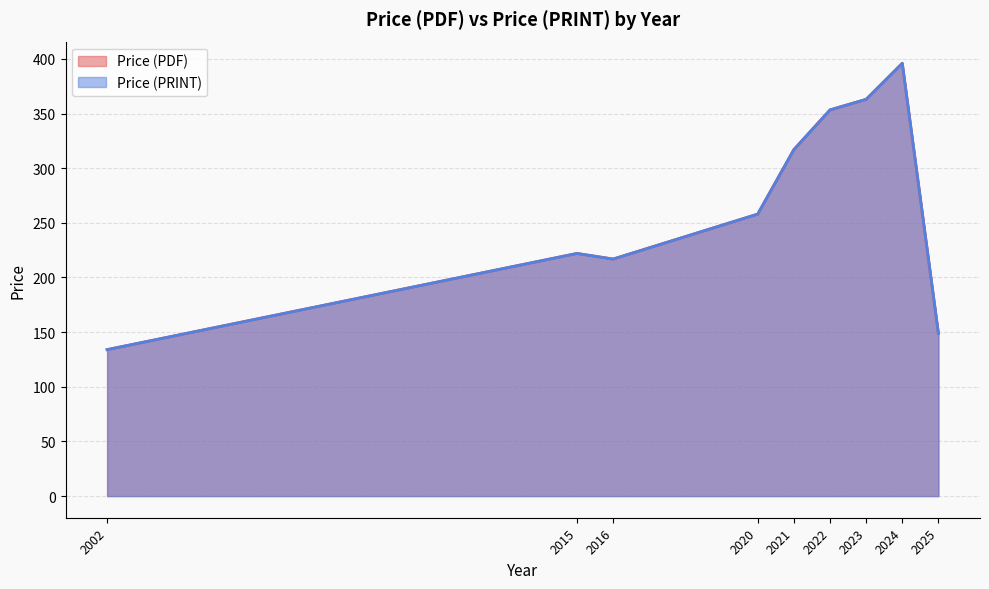

True or false: Price (PDF) and Price (PRINT) cross at least once.

False